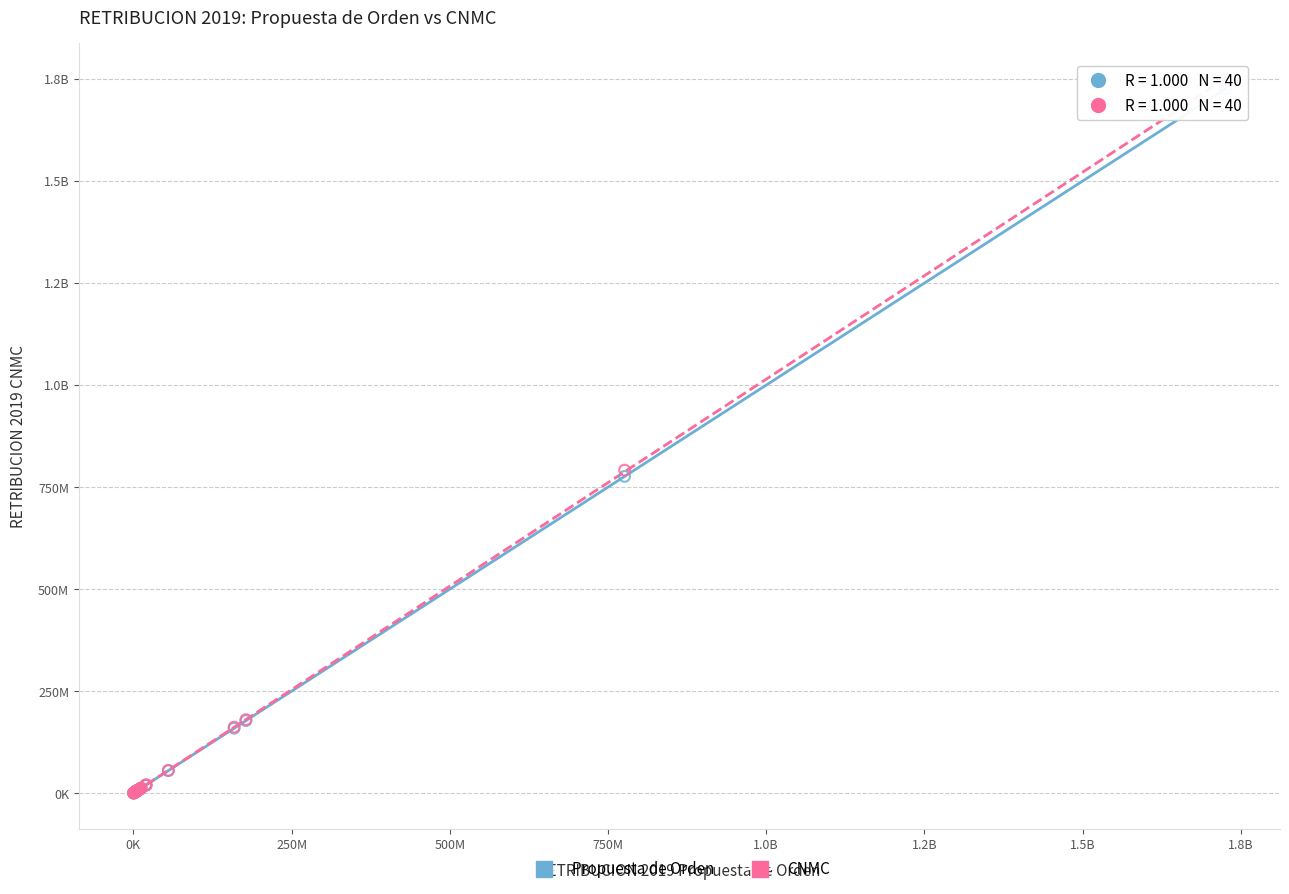

What are all the series names shown in the legend?

Propuesta de Orden, CNMC